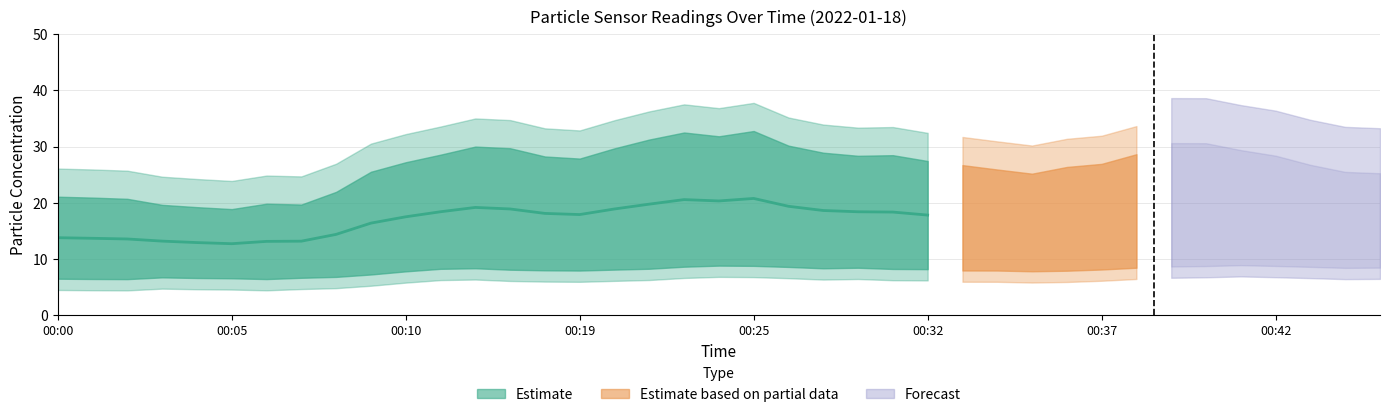

How many lines are shown in the chart?

2